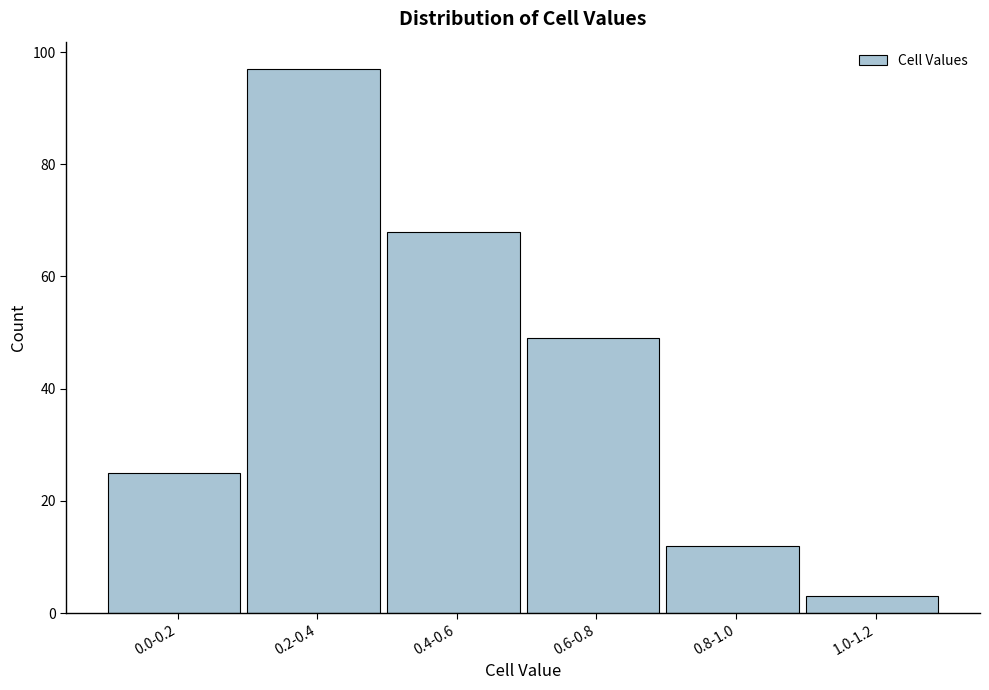

Reading left to right, extract all data points from this chart.

0.0-0.2=25	0.2-0.4=97	0.4-0.6=68	0.6-0.8=49	0.8-1.0=12	1.0-1.2=3